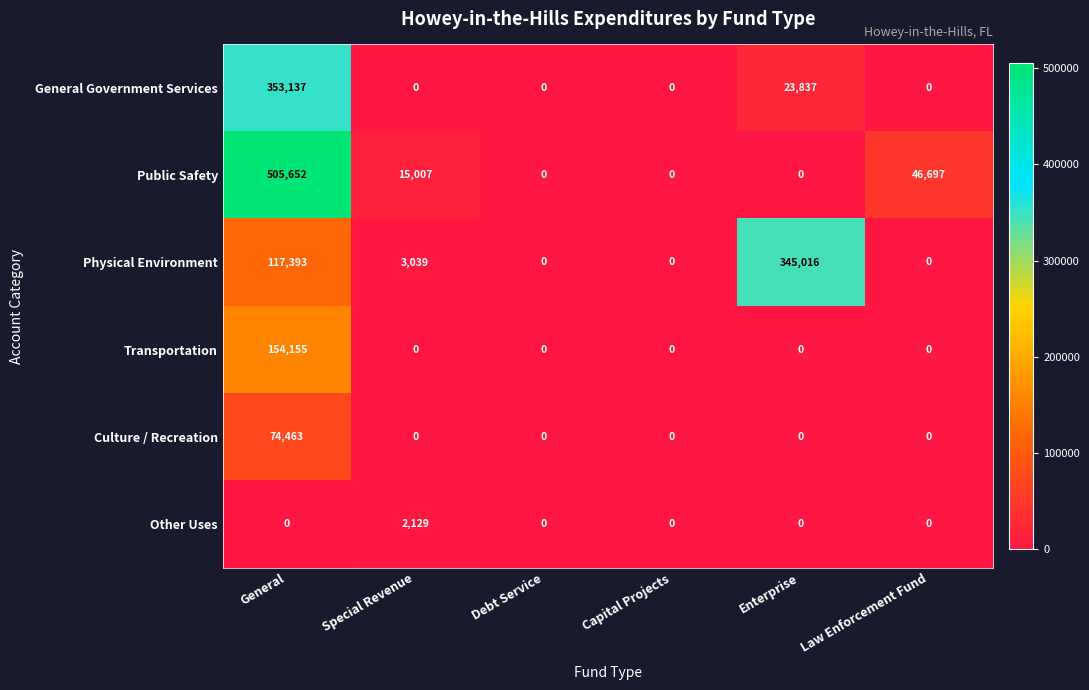

How many values in Public Safety are above zero?

3